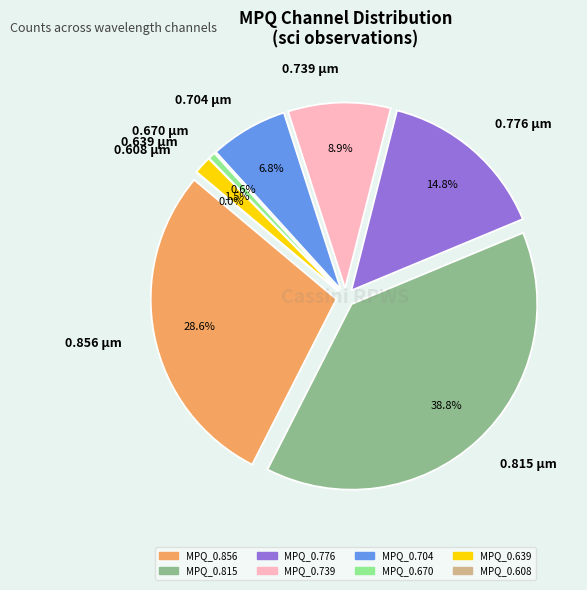

Combined, do MPQ_0.608 and MPQ_0.815 account for over 50%?

No